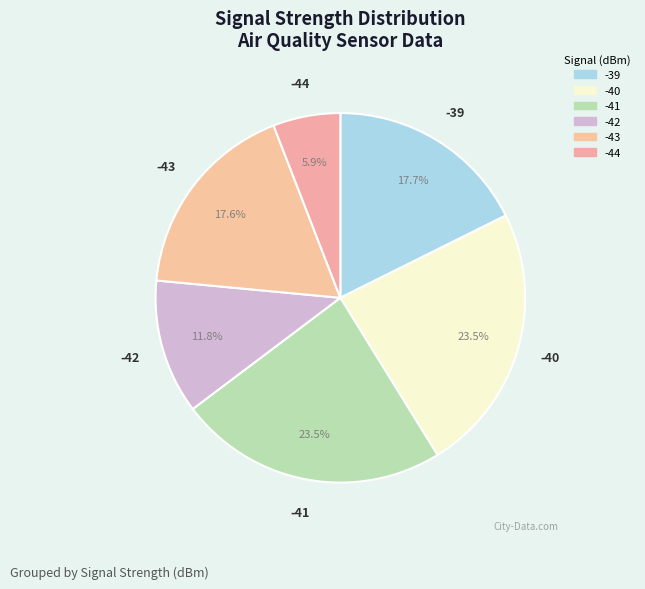

How many slices are in this pie chart?

6